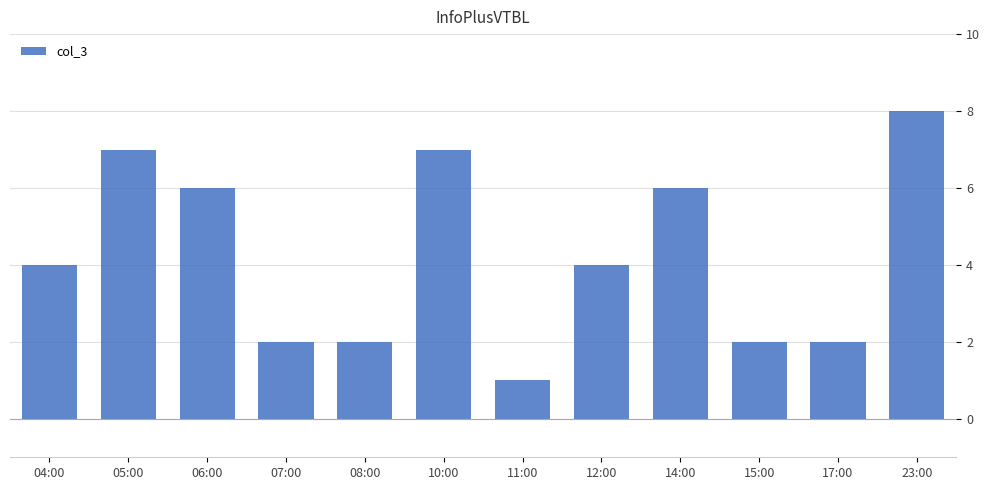

What is the sum of the values at 10:00 and 15:00?

9